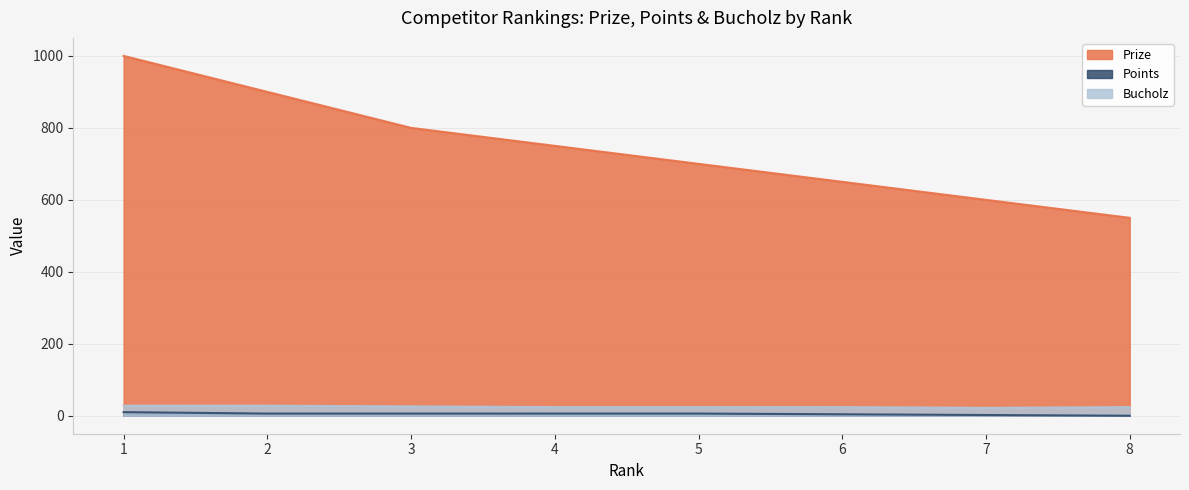

Read the Bucholz value at 2.

28